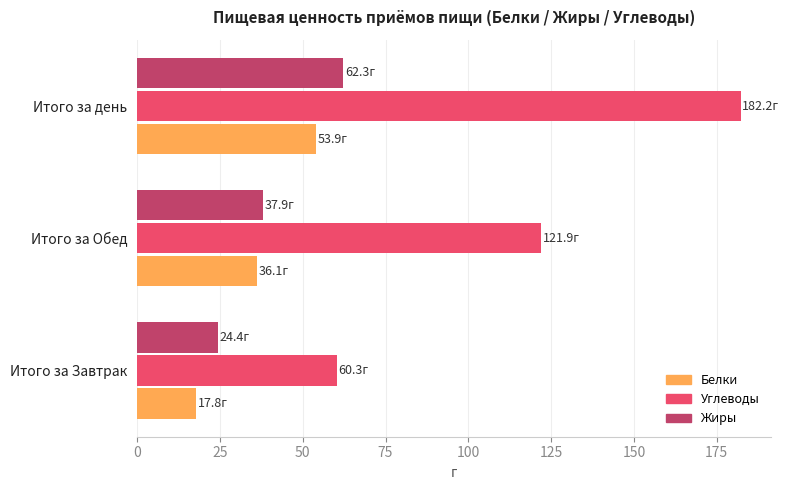

Which series has the largest total across all categories?

Углеводы